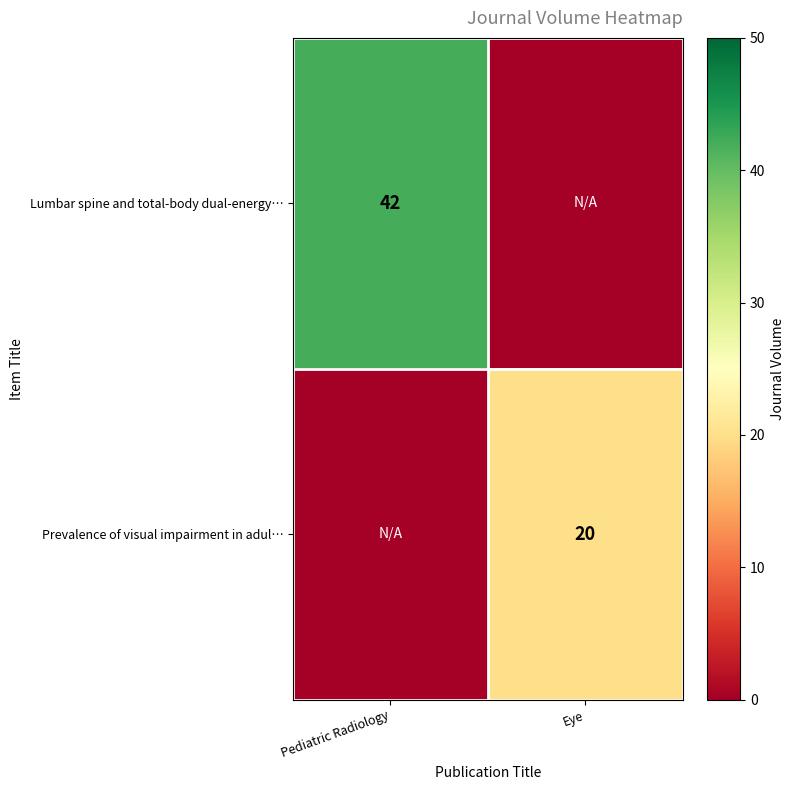

The Prevalence of visual impairment in adul… series shows 34 at Eye. True or false?

False